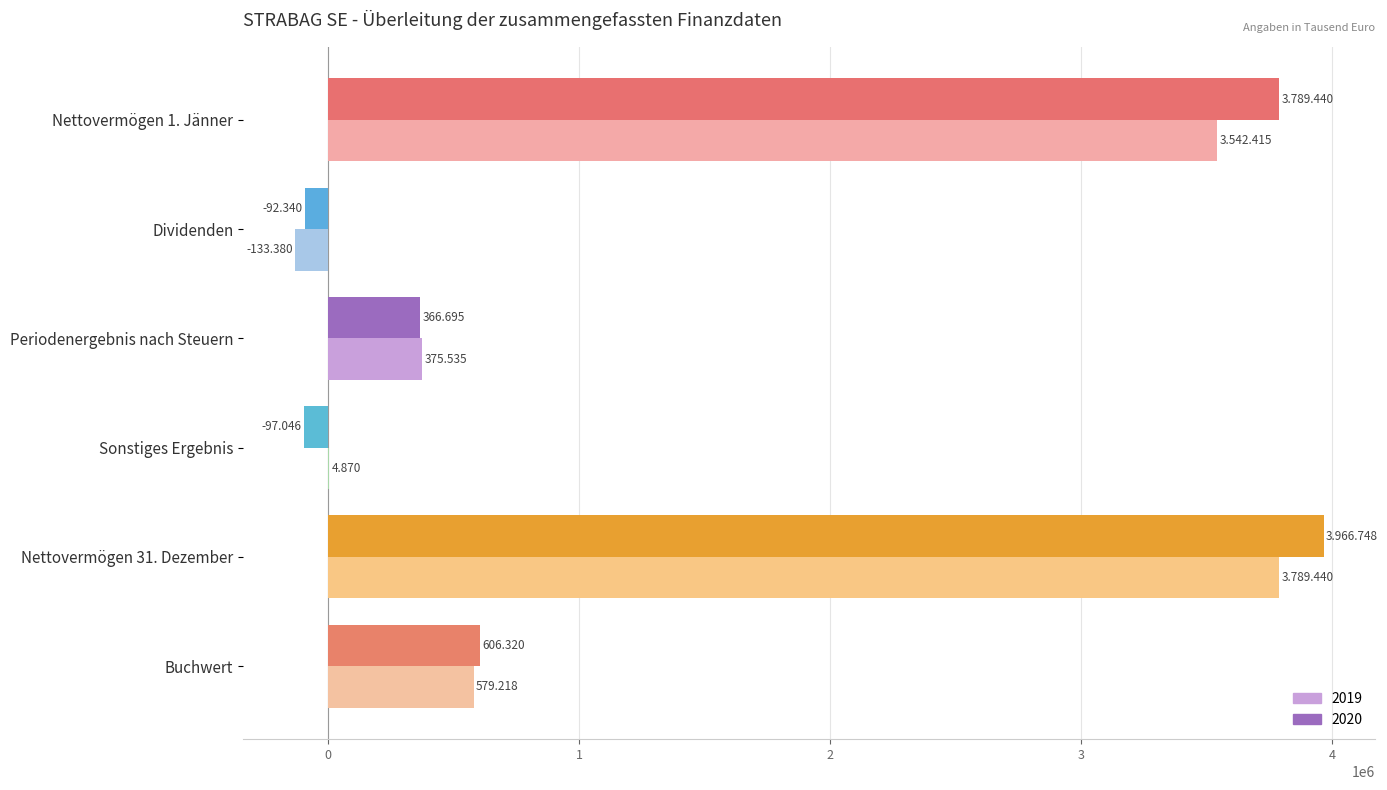

What are all the series names shown in the legend?

2019, 2020